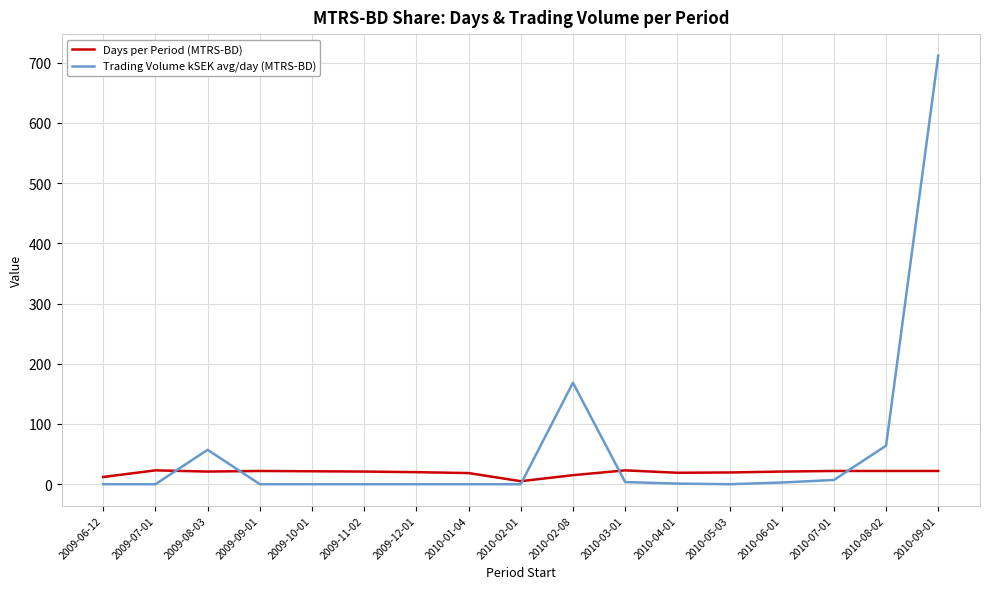

Rank the series by their average value, from highest to lowest.

Trading Volume kSEK avg/day (MTRS-BD), Days per Period (MTRS-BD)